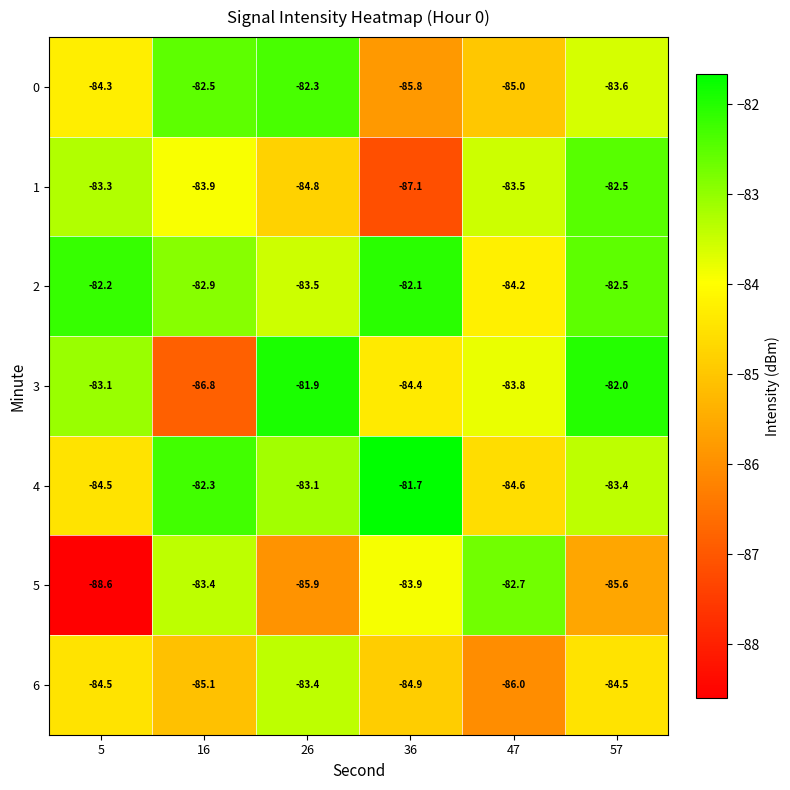

Rank the categories by 0 value from highest to lowest.

26, 16, 57, 5, 47, 36